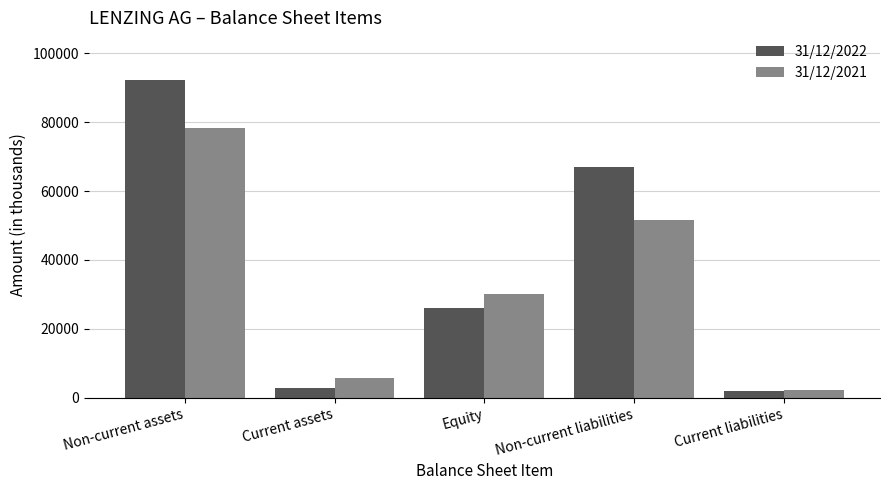

What is the lowest value of the 31/12/2021 series?

2117